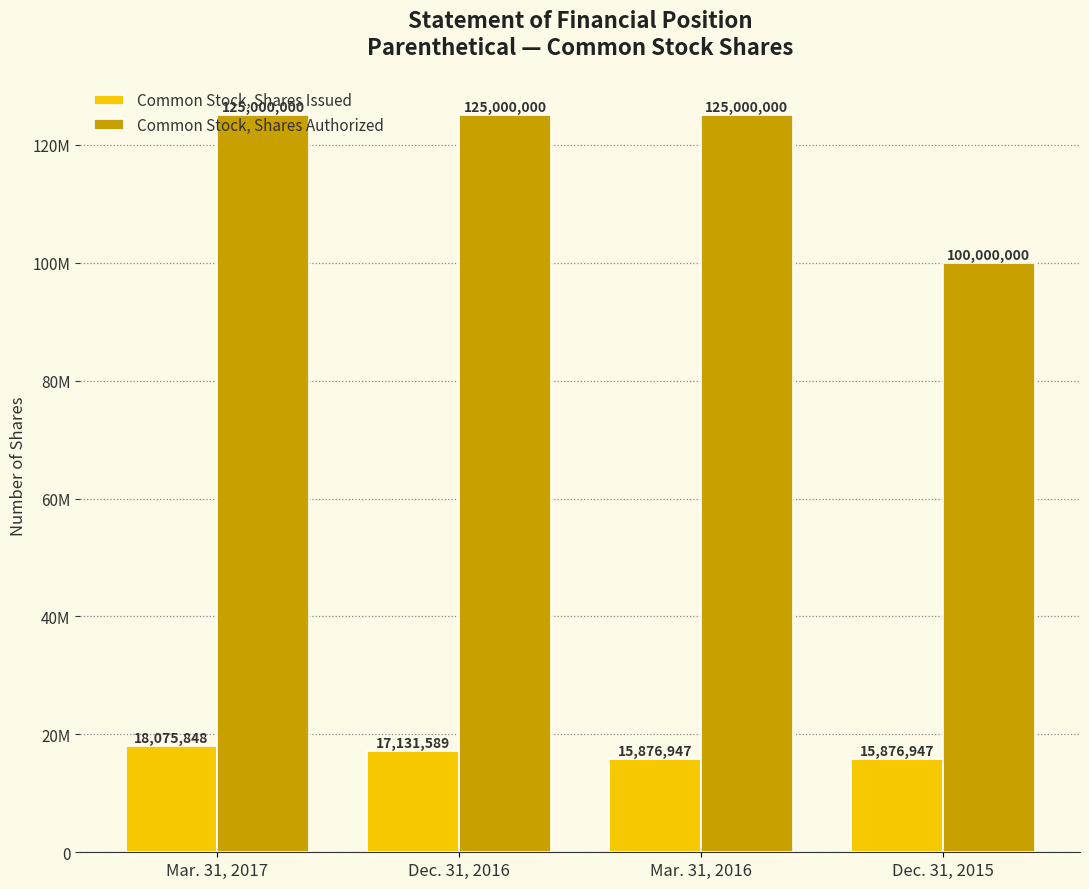

What are all the series names shown in the legend?

Common Stock, Shares Issued, Common Stock, Shares Authorized